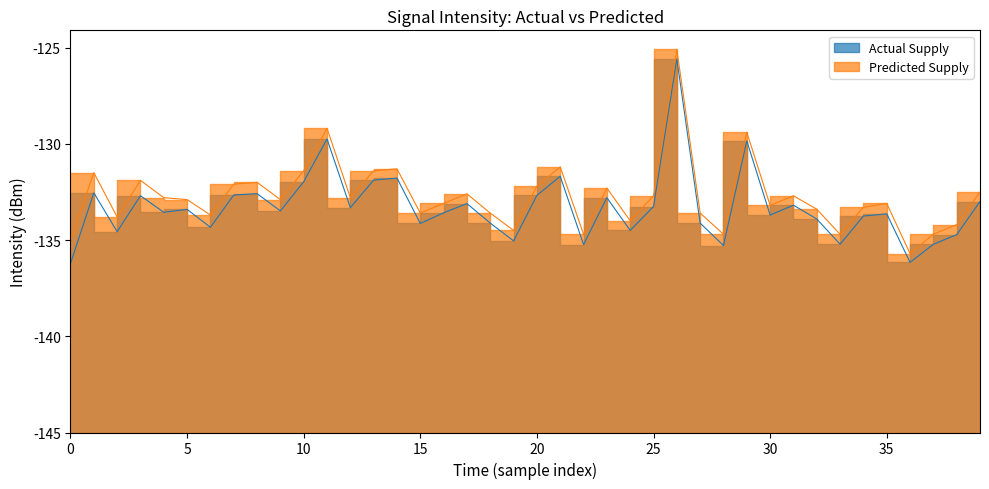

Between 21 and 32, which series saw the biggest shift?

Actual Supply